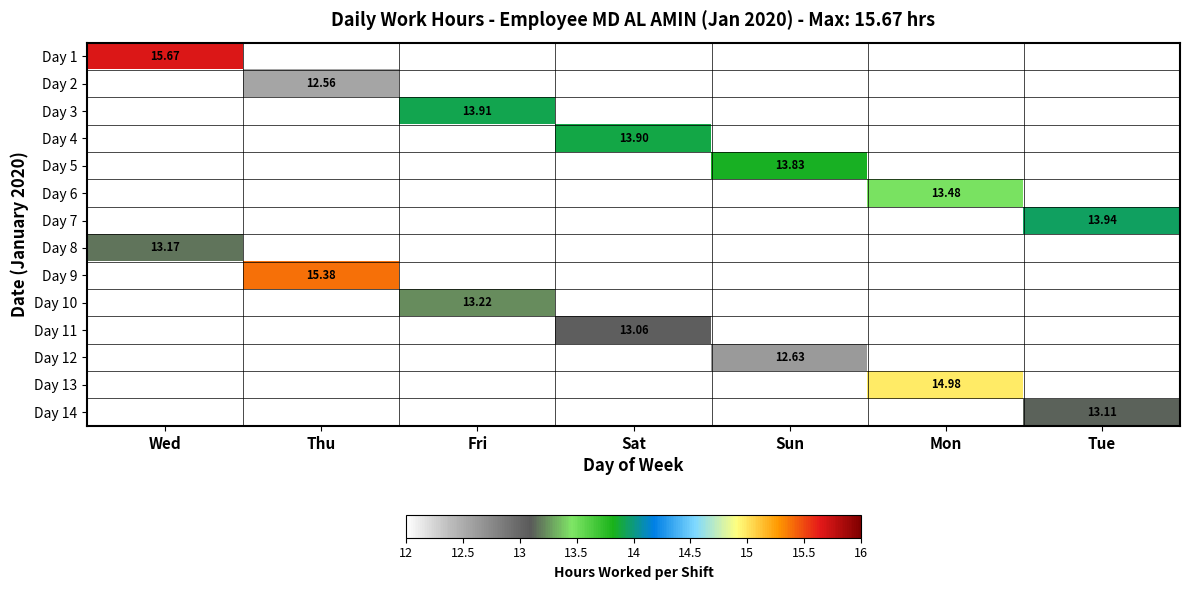

What is the maximum value shown in the chart?

15.7